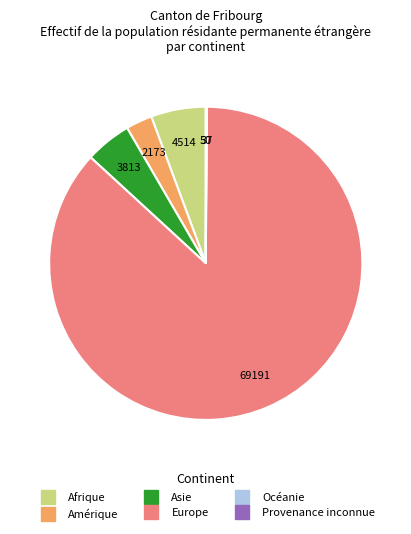

True or false: Afrique accounts for 1% of the total.

False